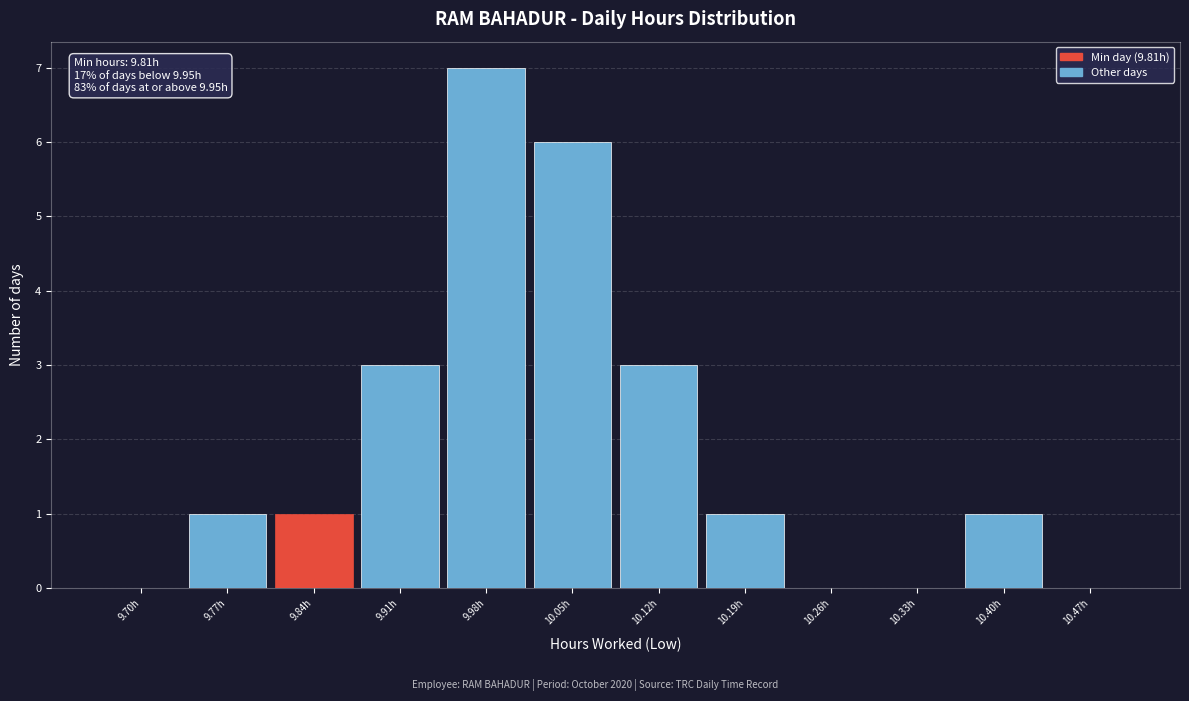

Reading right to left, extract all data points from this chart.

10.47h=0	10.40h=1	10.33h=0	10.26h=0	10.19h=1	10.12h=3	10.05h=6	9.98h=7	9.91h=3	9.84h=1	9.77h=1	9.70h=0